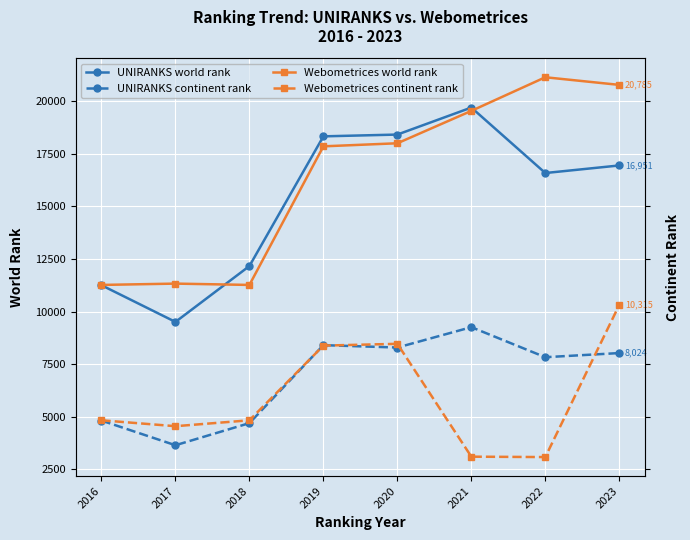

True or false: Webometrices continent rank has a value of 1931 at 2022.

False